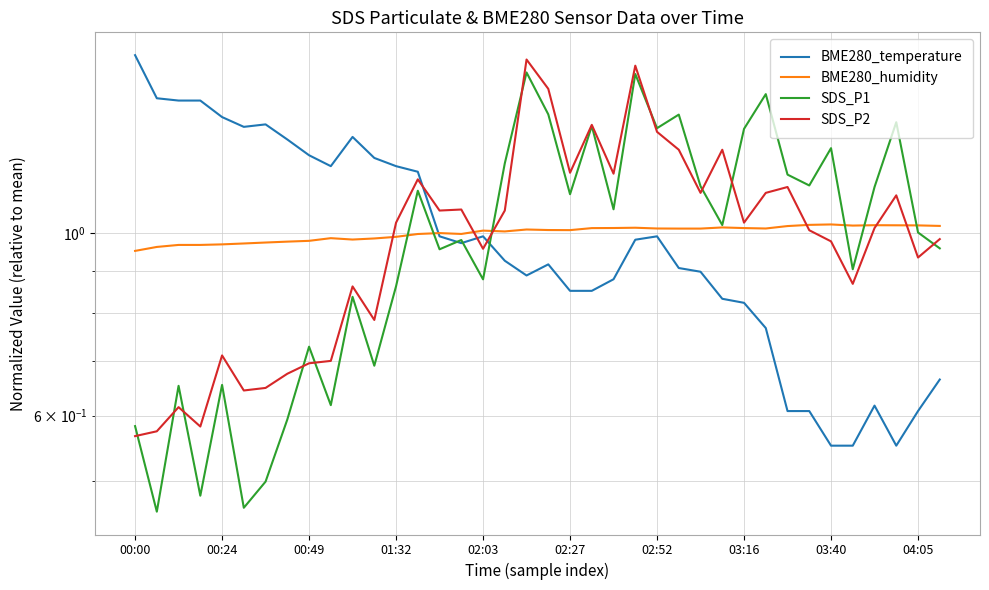

In SDS_P2, how many points are higher than both neighbors (excluding endpoints)?

11